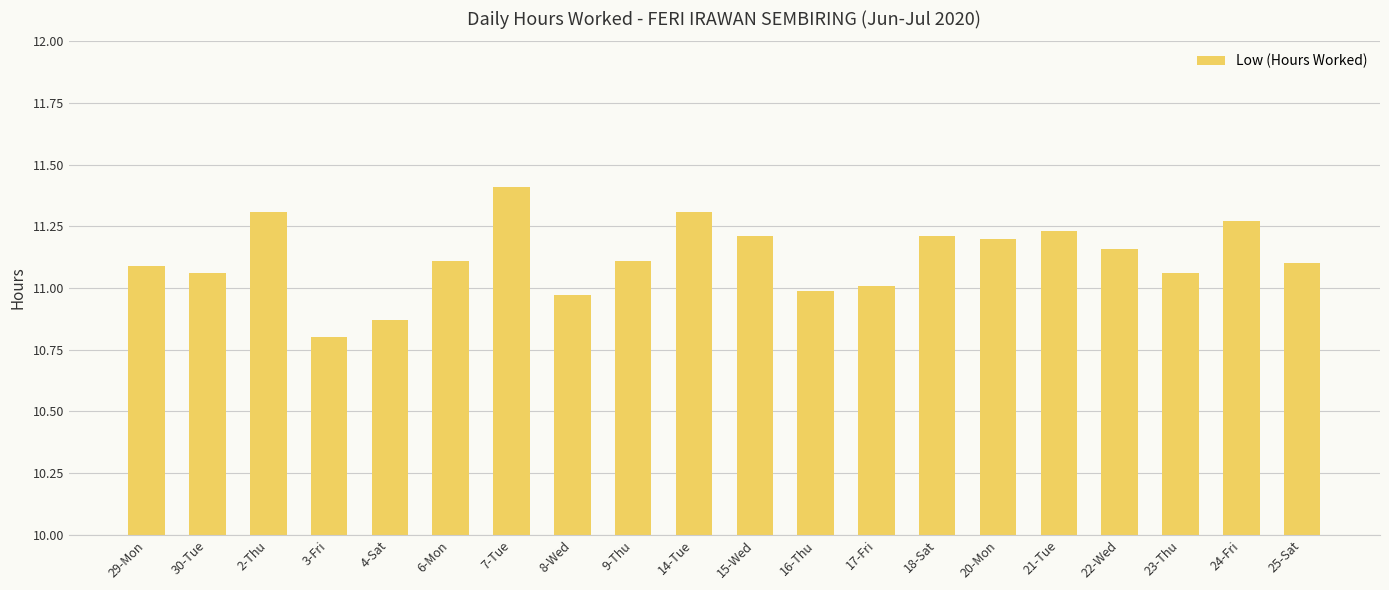

How many values are below 11?

4